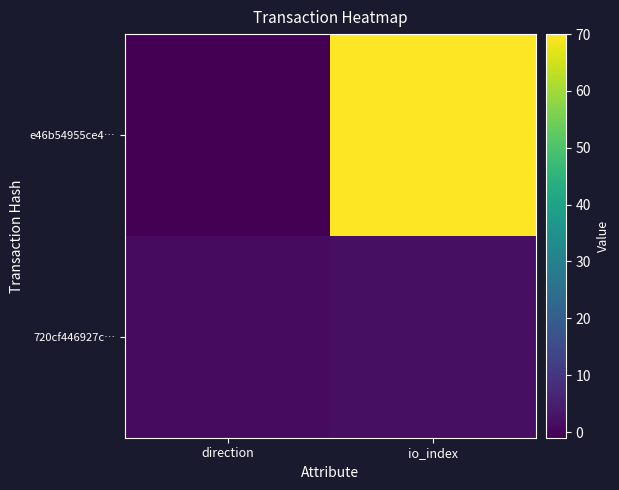

At which category is the sum across all series the highest?

io_index